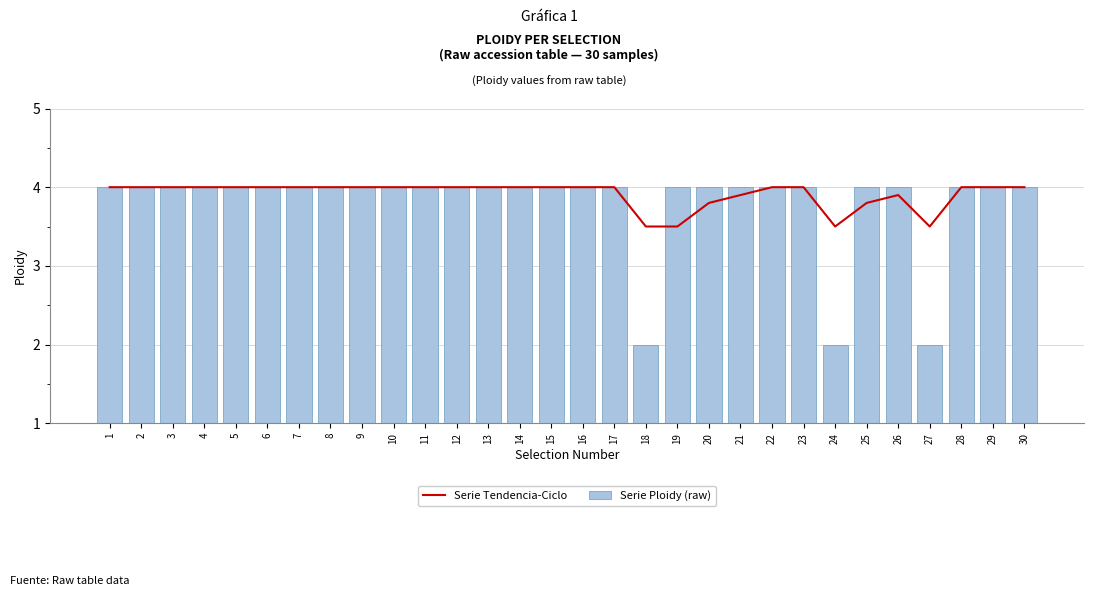

What is the sum of the Serie Ploidy (raw) values at 16 and 23?

8